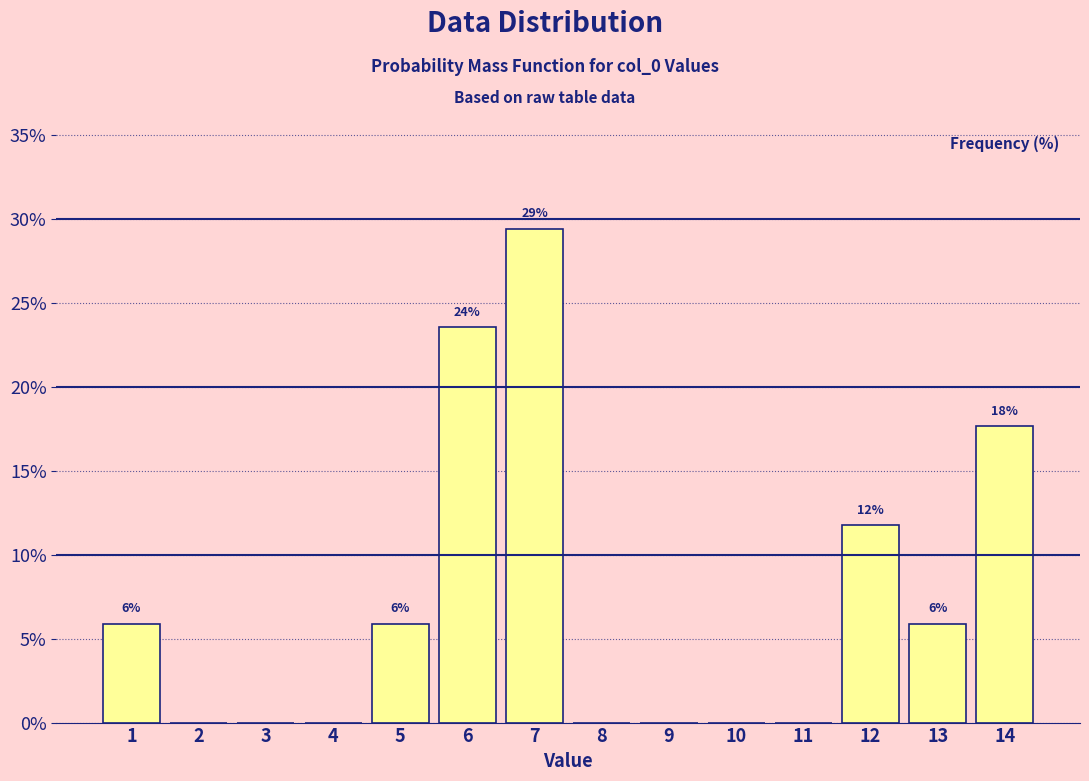

Are the bars horizontal?

No